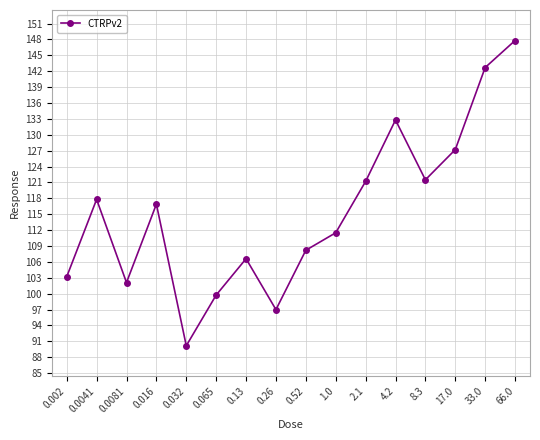

What position from the right is 66.0?

1